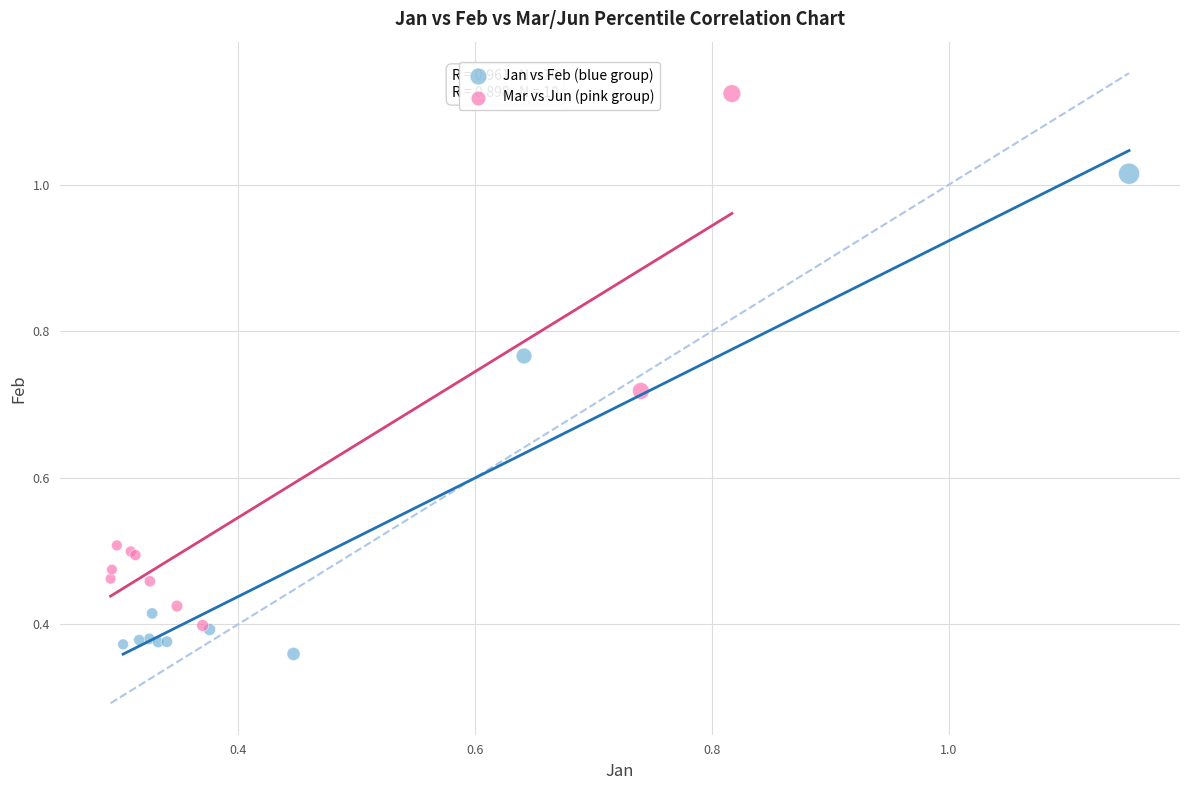

Which series has the largest Y range (max minus min)?

Mar vs Jun (pink group)